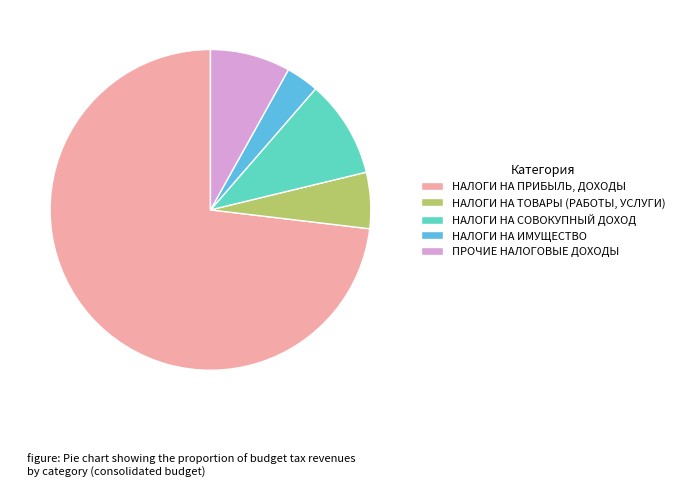

Which has a higher value, НАЛОГИ НА ИМУЩЕСТВО or ПРОЧИЕ НАЛОГОВЫЕ ДОХОДЫ?

ПРОЧИЕ НАЛОГОВЫЕ ДОХОДЫ